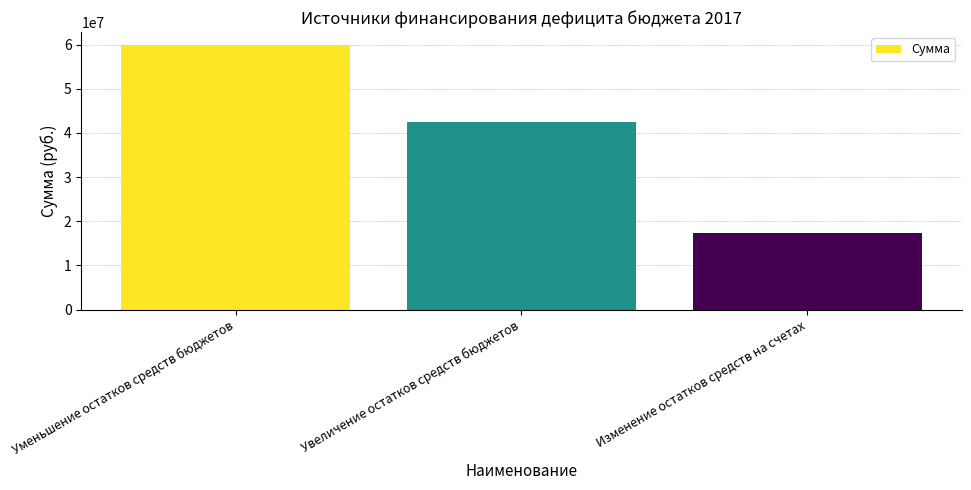

Rank the categories by value from highest to lowest.

Уменьшение остатков средств бюджетов, Увеличение остатков средств бюджетов, Изменение остатков средств на счетах